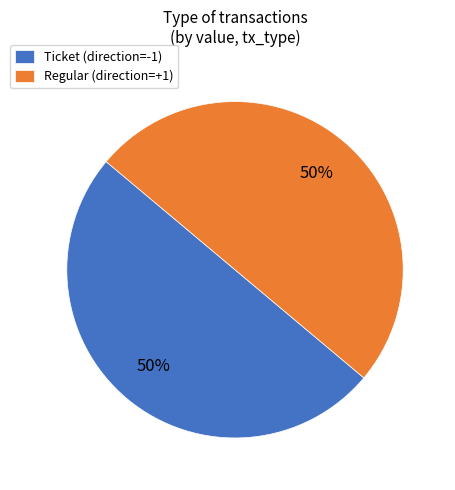

Do Ticket (direction=-1) and Regular (direction=+1) together represent more than half of the pie?

Yes